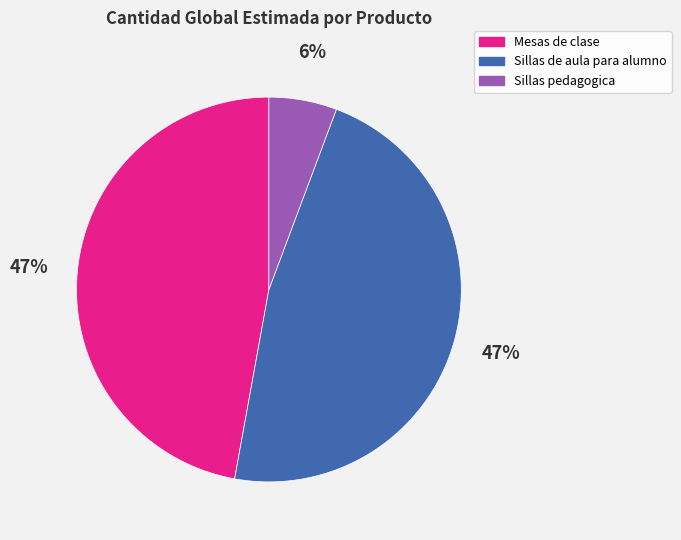

To the nearest percent, what portion does Sillas pedagogica represent?

6%